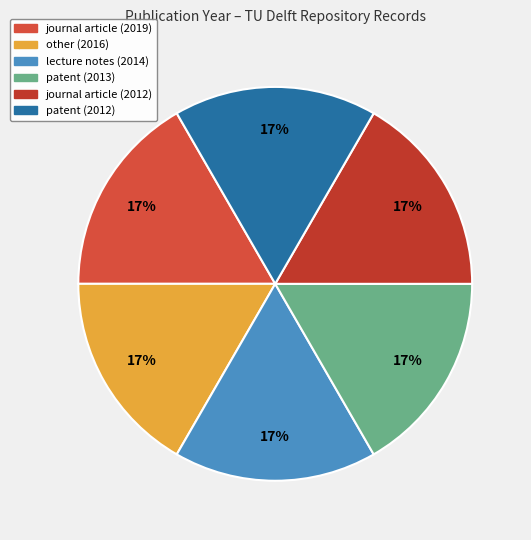

Approximately how many times larger is the value at lecture notes (2014) compared to patent (2013)?

1.0